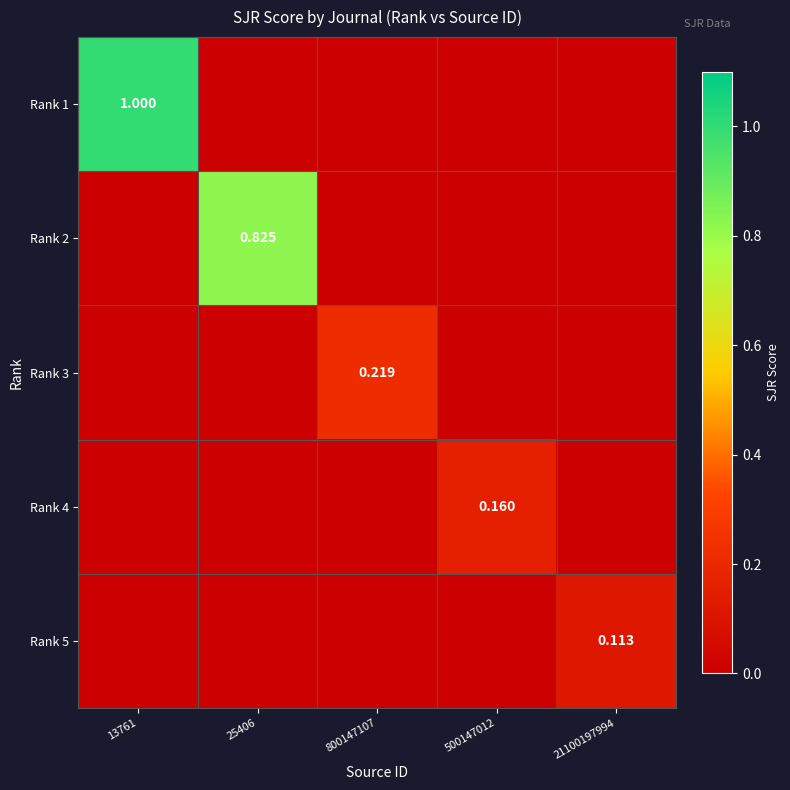

At 25406, list the series in order from smallest to largest.

Rank 1, Rank 3, Rank 4, Rank 5, Rank 2